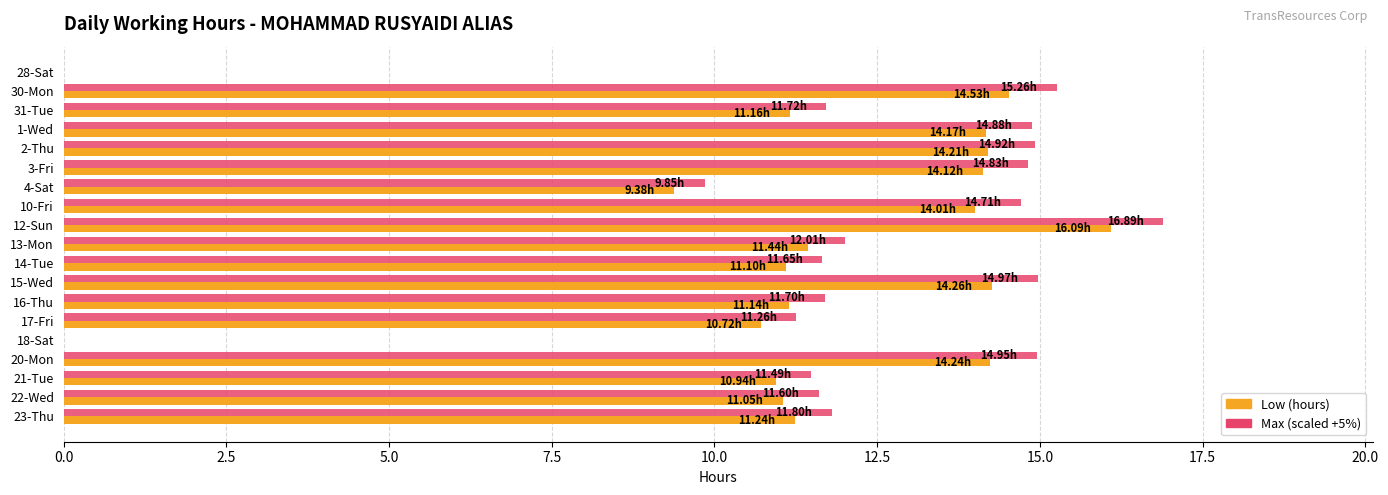

What is the total value across all series at 22-Wed?

22.7